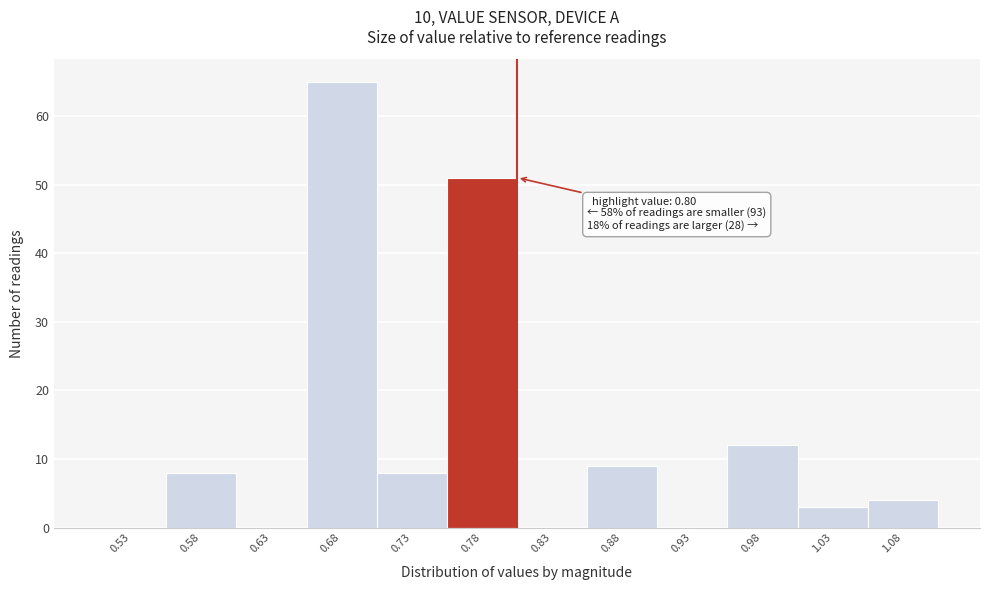

Which range on the x-axis has the tallest bar?

0.65 to 0.70